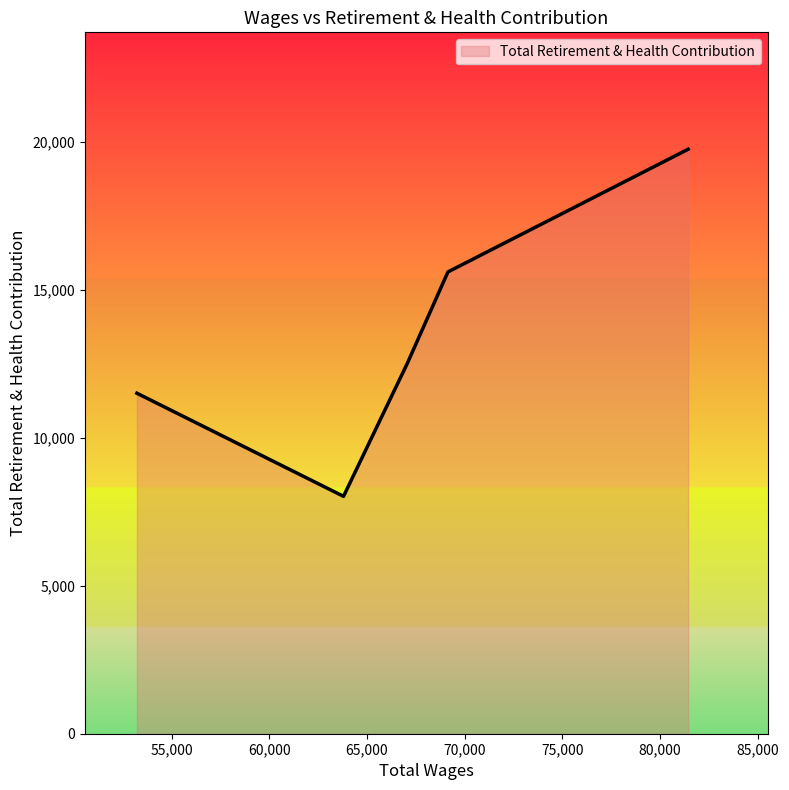

How many interior local valleys (lower than both neighbors) does the data have?

1